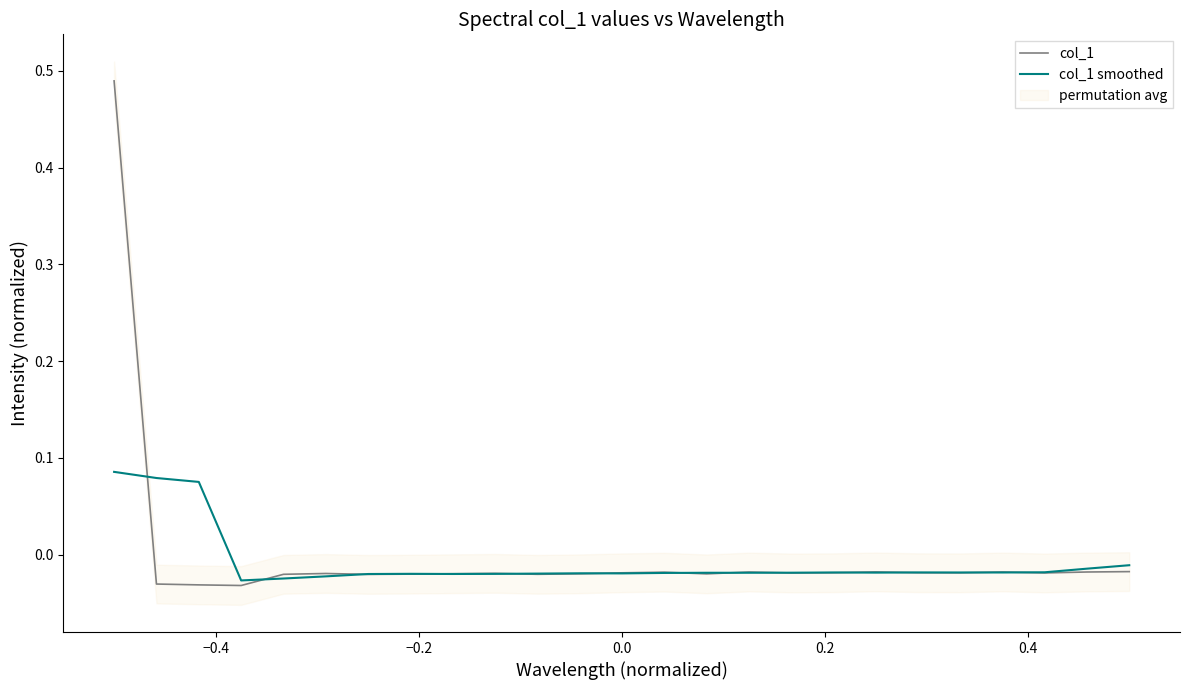

True or false: col_1 smoothed has more than 2 points higher than both neighbors.

True